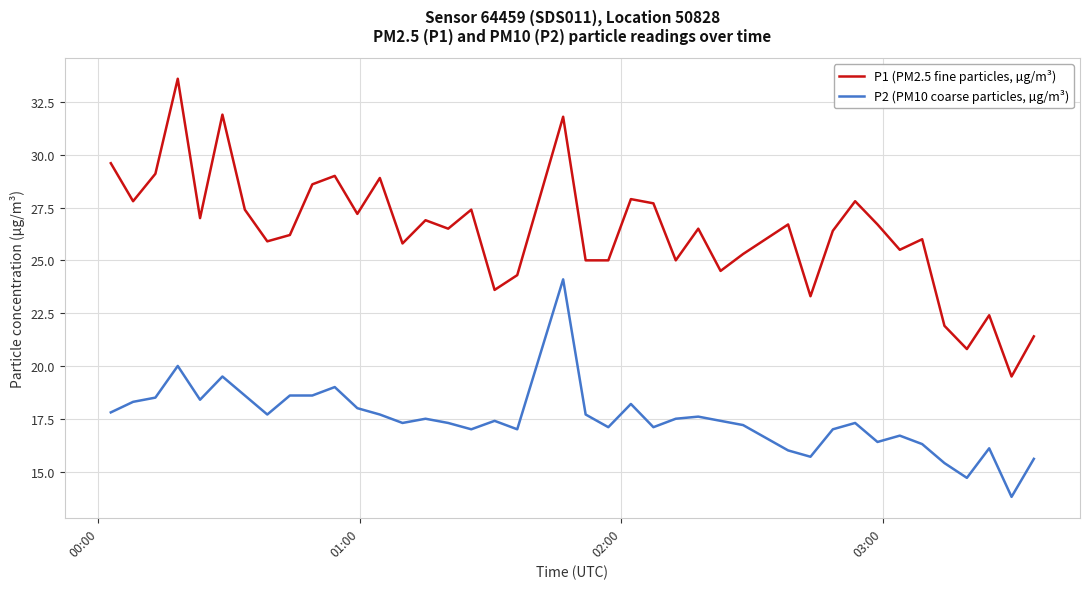

What is the difference between the maximum and minimum values in the P1 (PM2.5 fine particles, µg/m³) series?

14.1